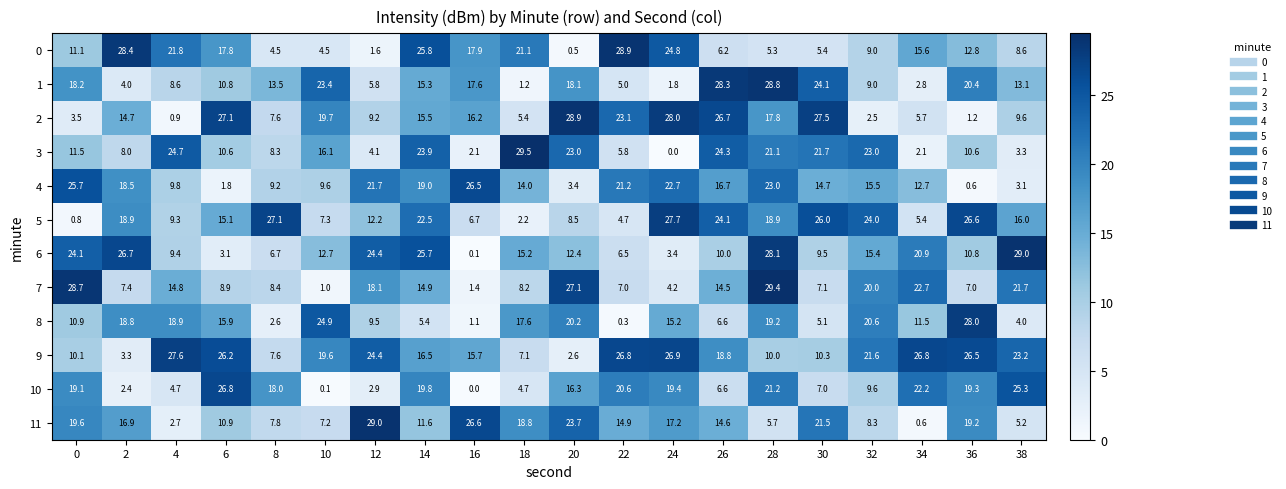

Where is 3 nearest to the value 14?

10